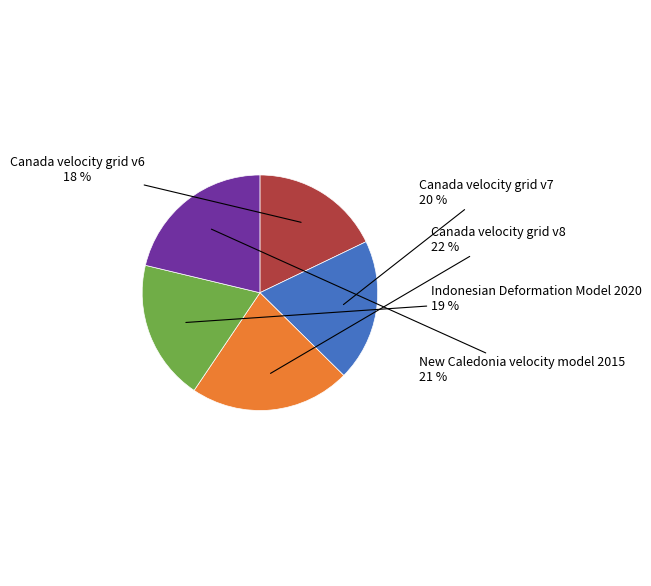

To the nearest percent, what is the average slice percentage?

20%